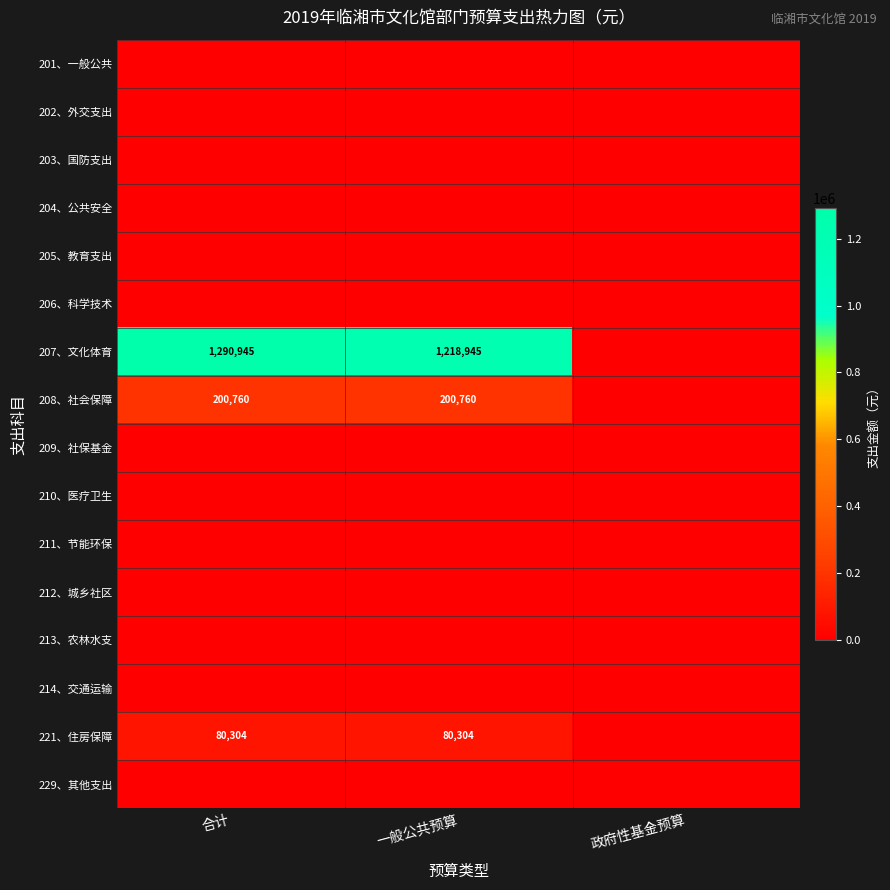

How many values in the 221、住房保障 series are below 80304?

1